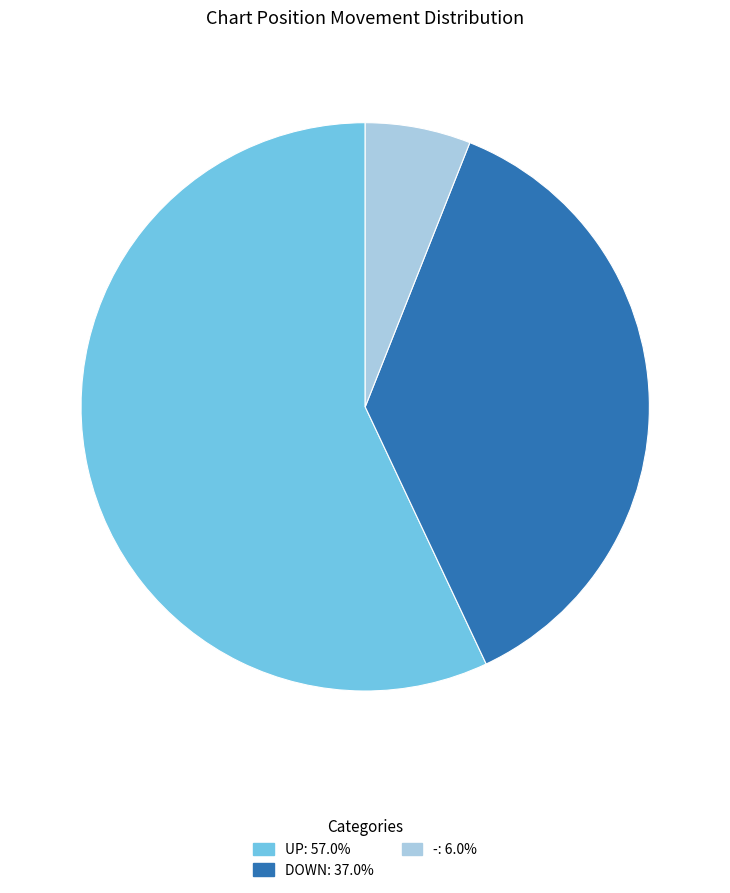

Does any single category account for the majority?

Yes